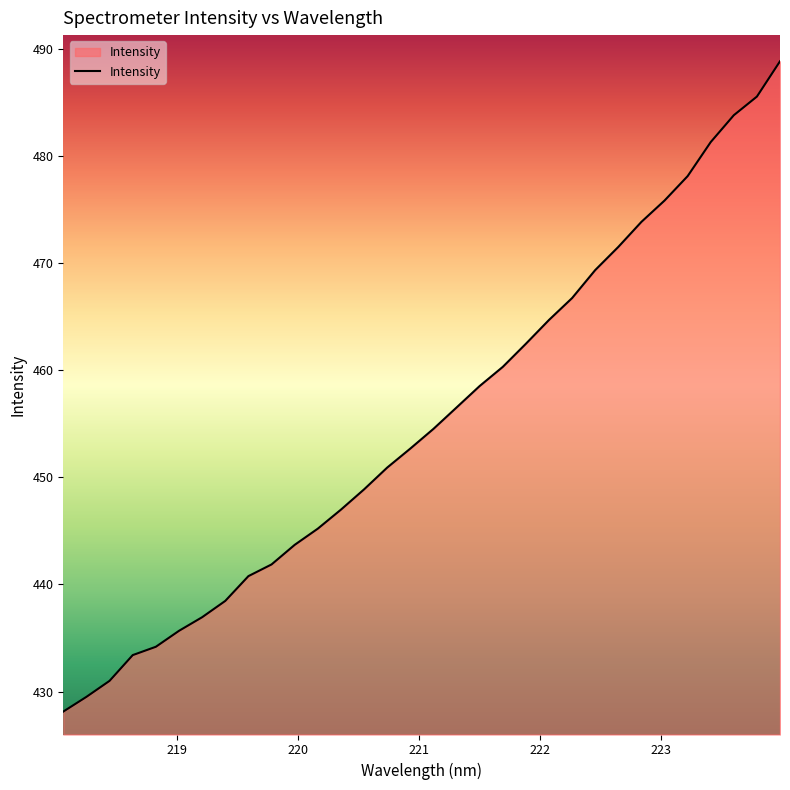

What is the minimum value shown in the chart?

428.1